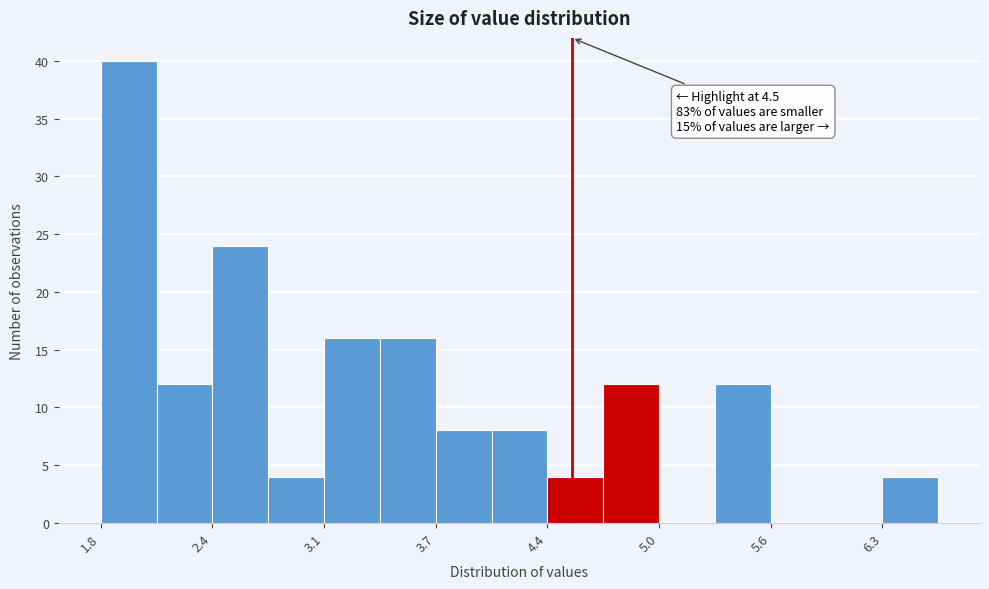

Read against the x-axis, roughly where is the centre of the tallest bar?

2.0